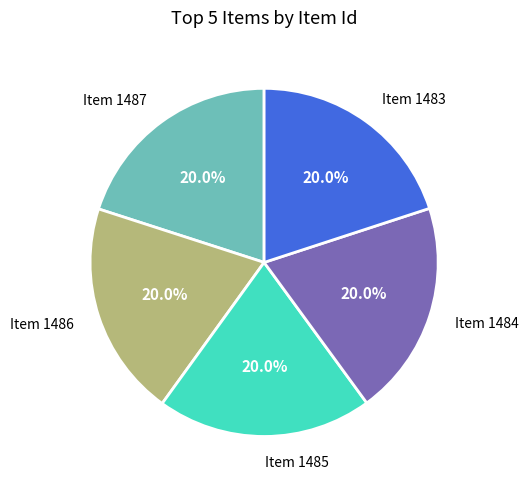

What portion of the pie excludes Item 1486?

80.0%